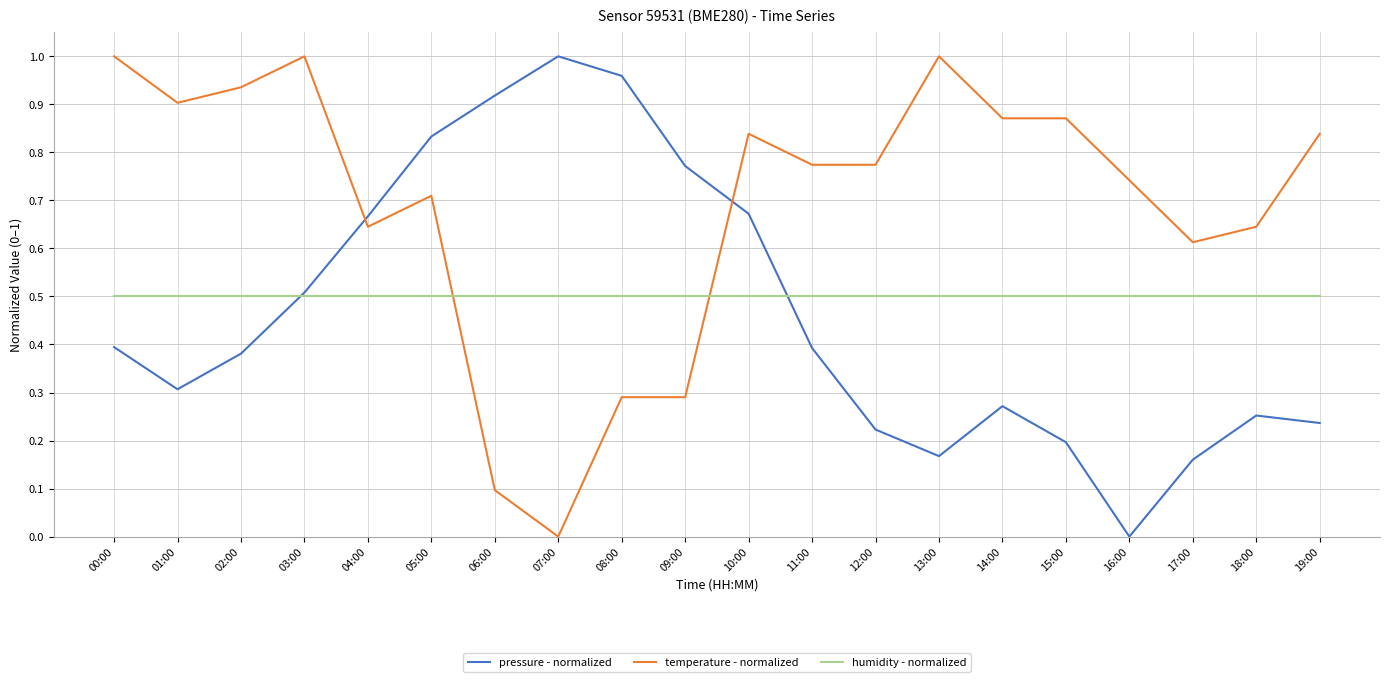

Which category has the lowest value in the temperature - normalized series?

07:00